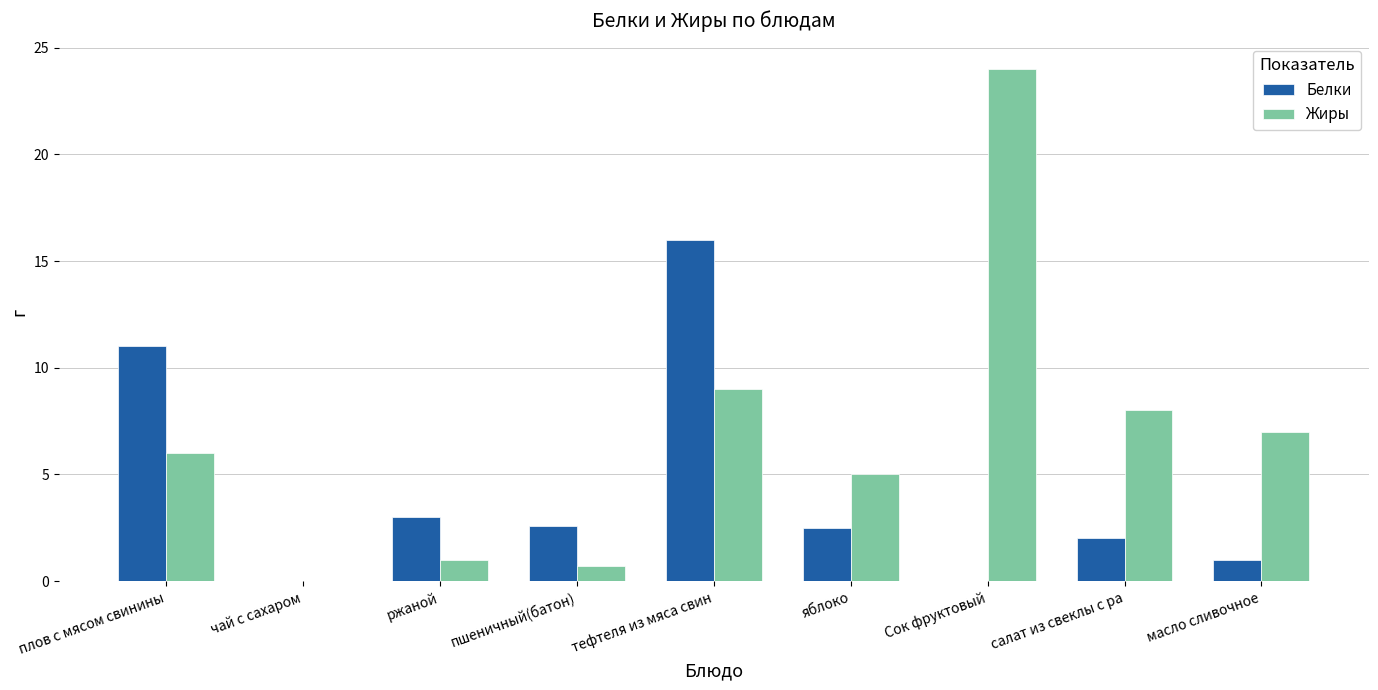

Where is Жиры nearest to the value 12?

тефтеля из мяса свин